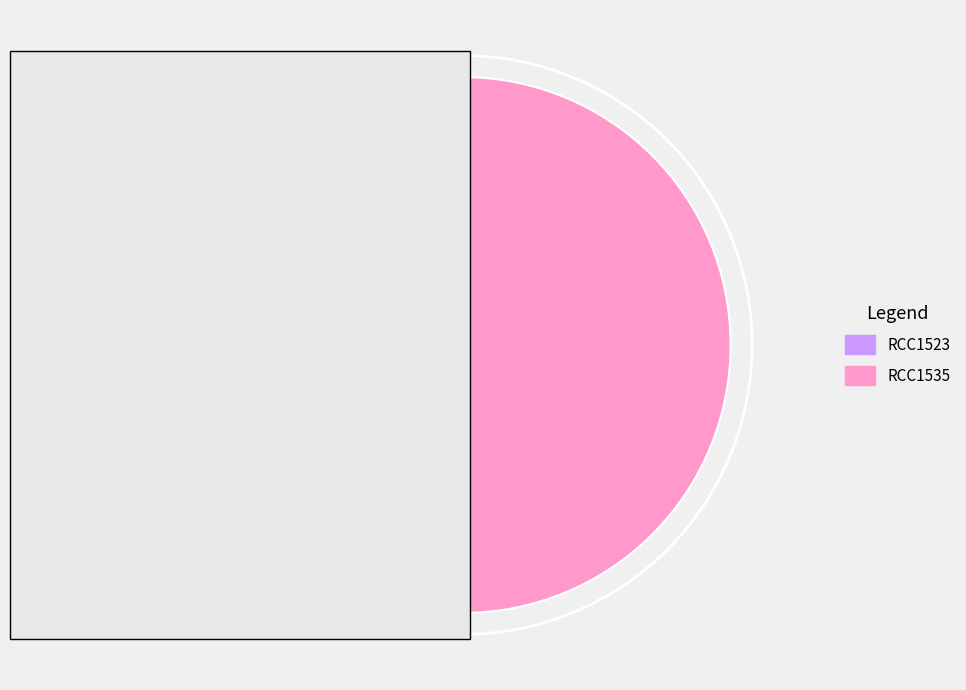

The RCC1523 slice represents 59% of the pie. True or false?

False